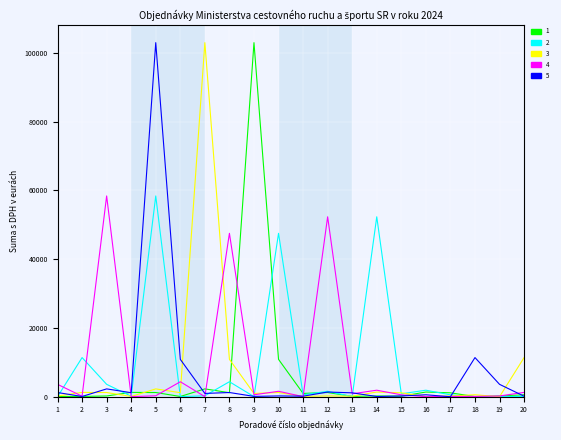

At which category is the sum across all series the highest?

5